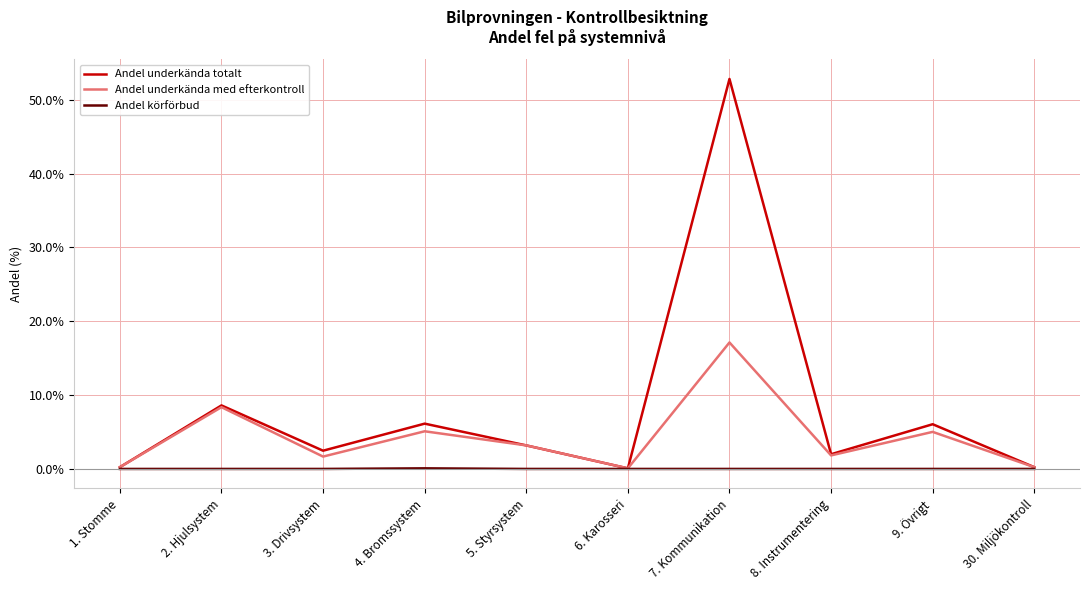

Is it true that Andel underkända totalt equals 8.2 at 4. Bromssystem?

False